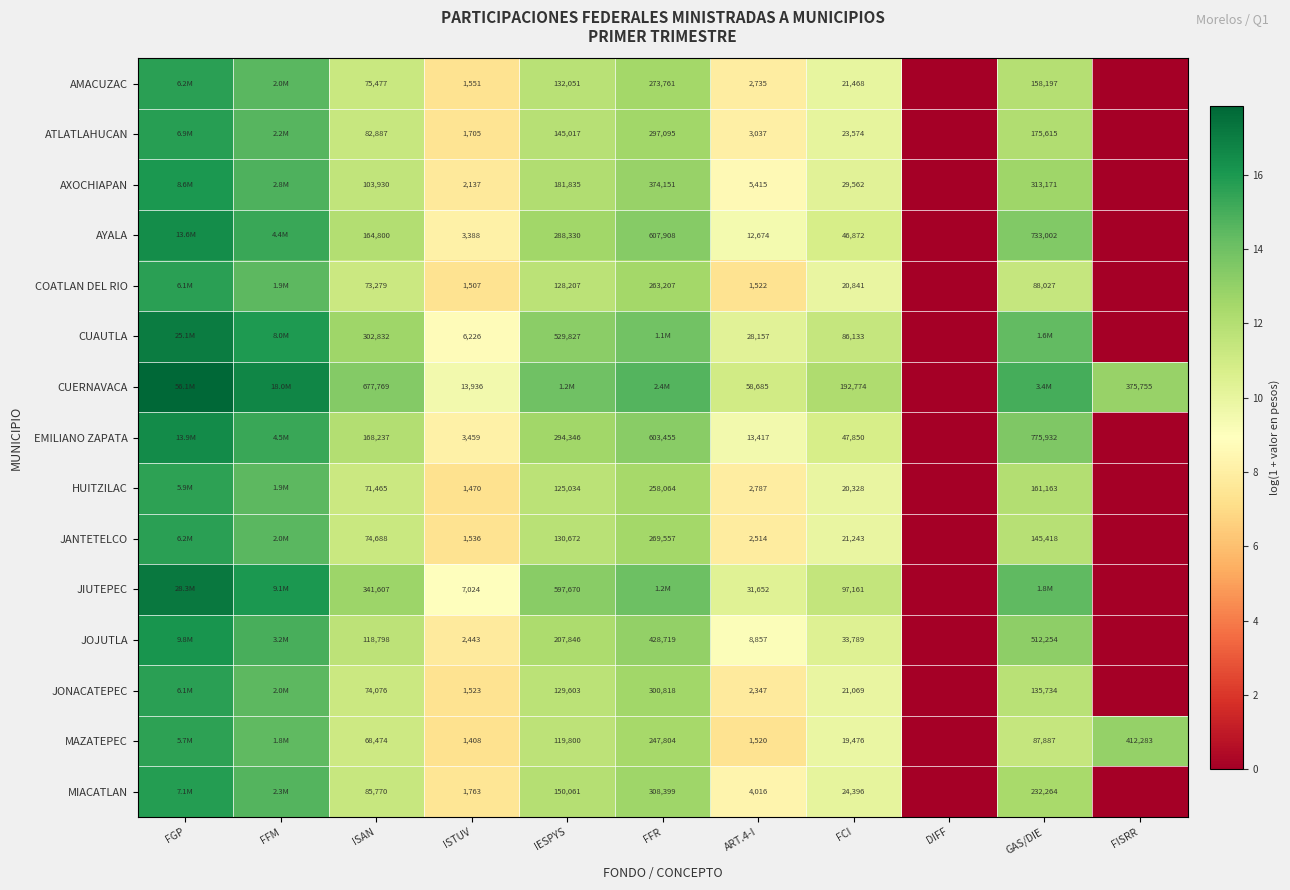

Is the value of ATLATLAHUCAN at IESPYS greater than the value of AYALA at GAS/DIE?

No